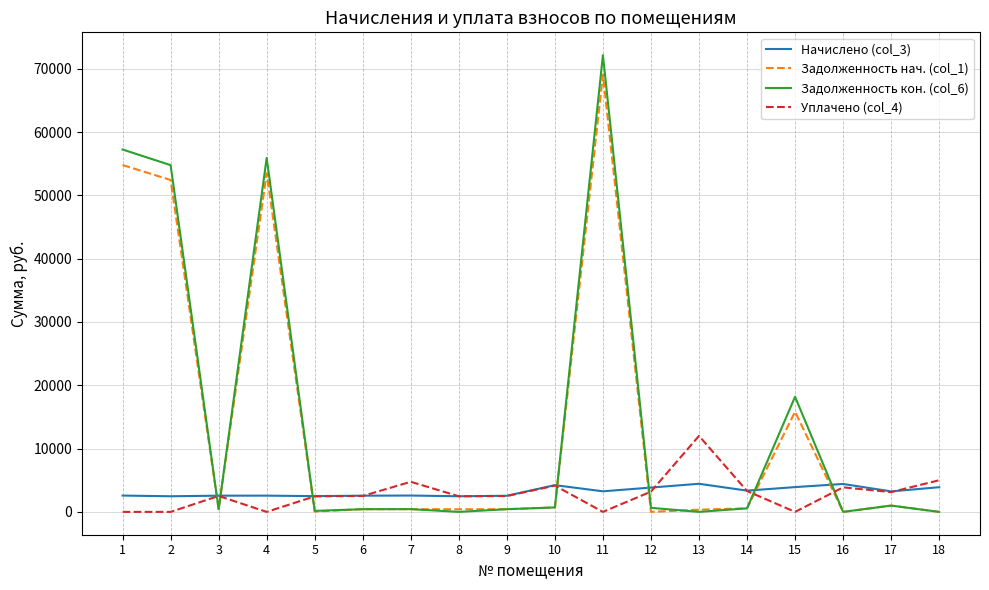

How many values in the Задолженность кон. (col_6) series are below 559?

9